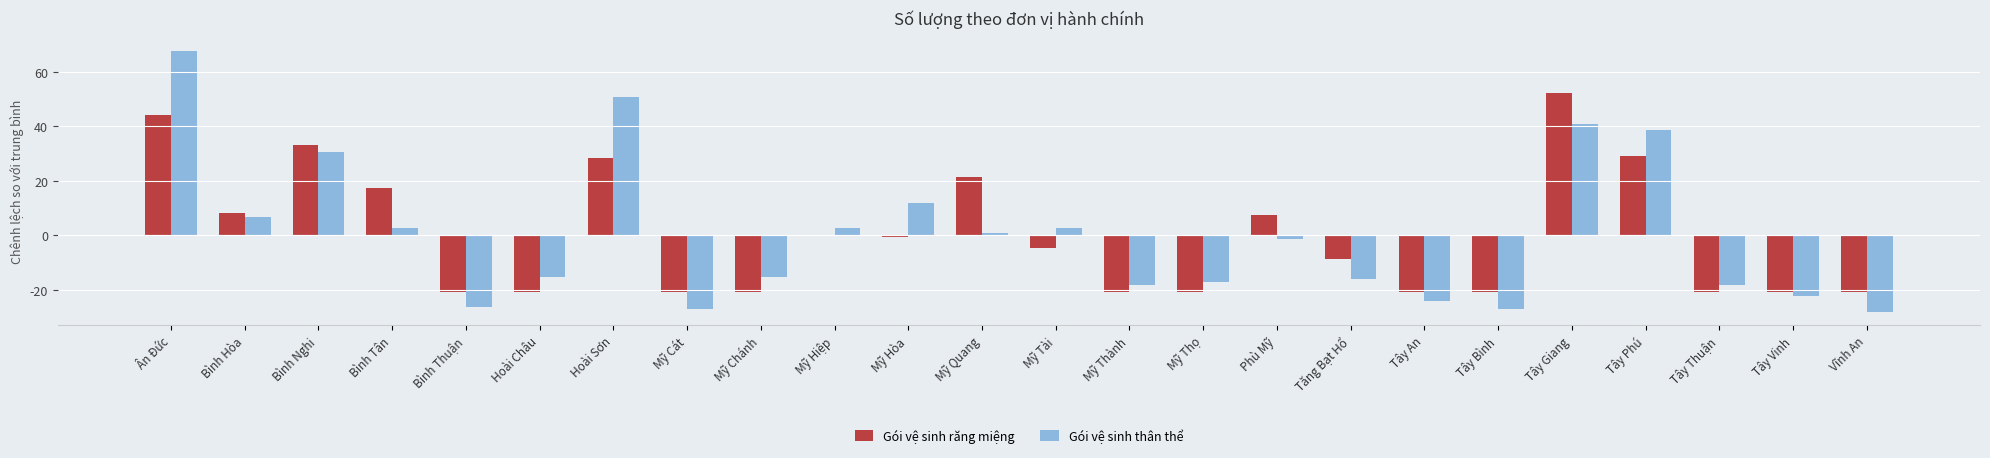

Count the number of categories in the chart.

24